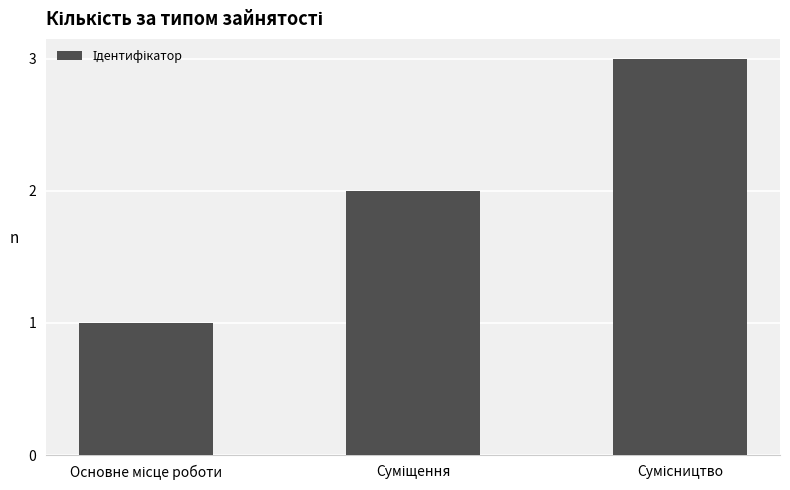

What is the greatest value displayed?

3